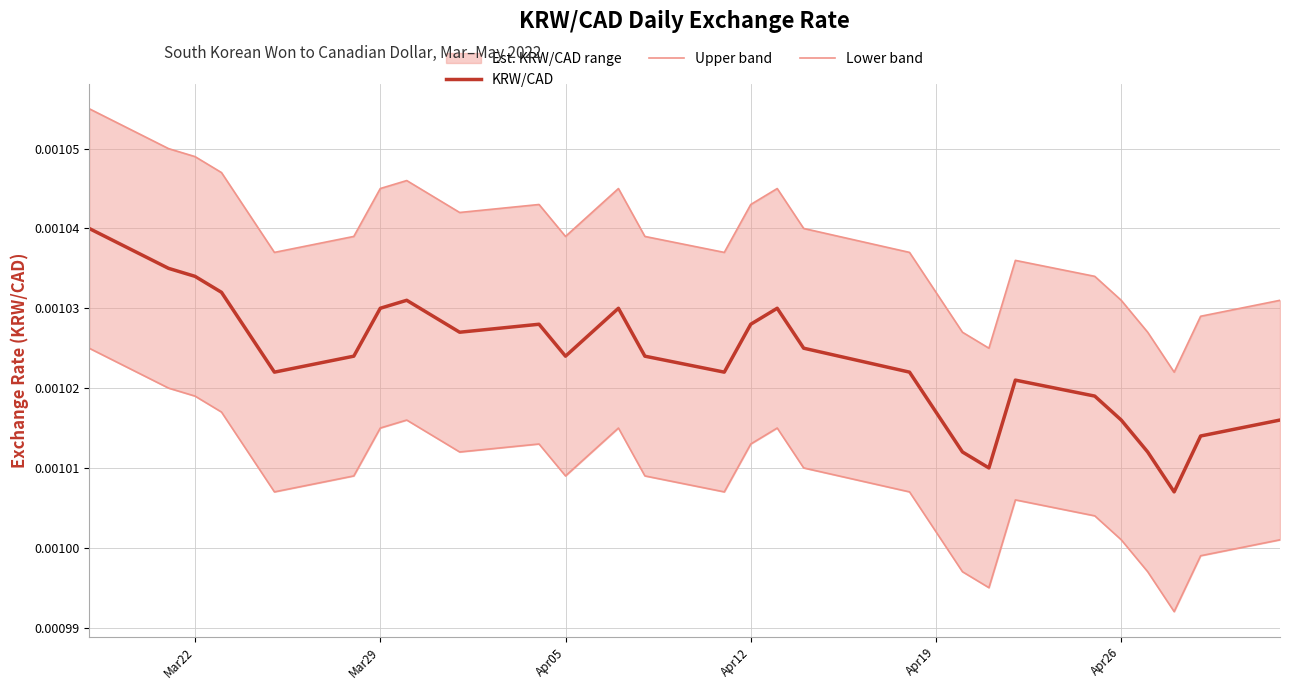

True or false: Lower band has more than 2 interior local peaks.

True